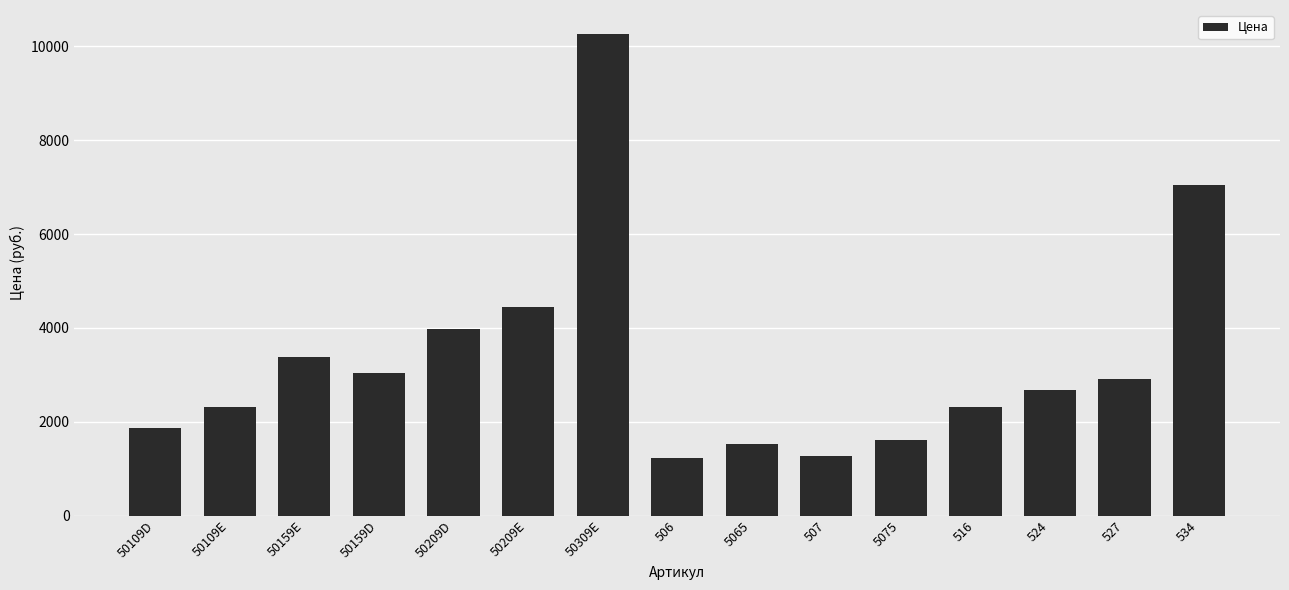

Count the number of data series in this chart.

1